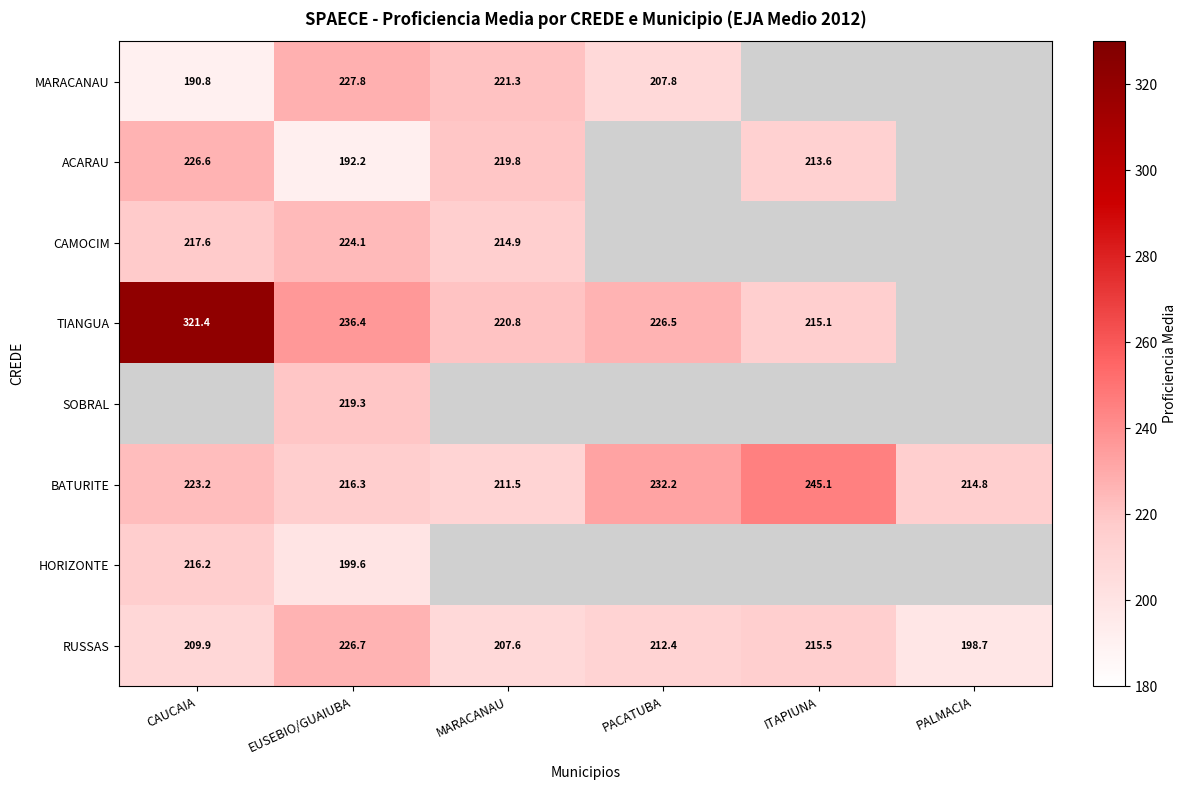

Where is HORIZONTE nearest to the value 207?

EUSEBIO/GUAIUBA